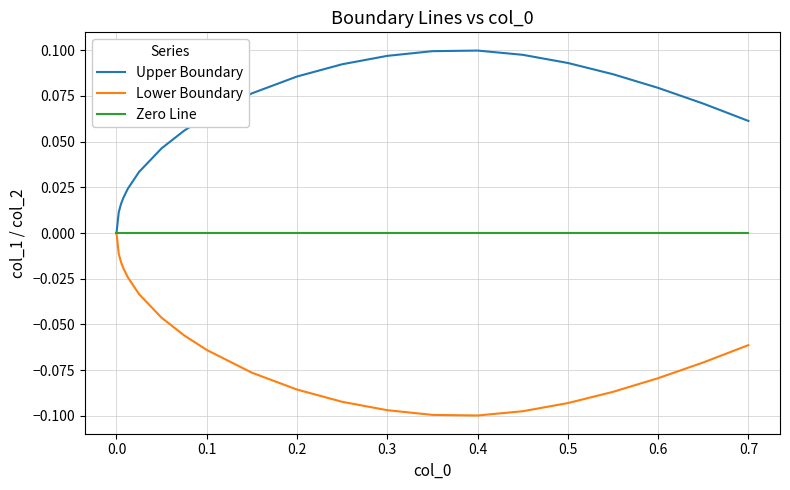

How many values in Lower Boundary are below zero?

20